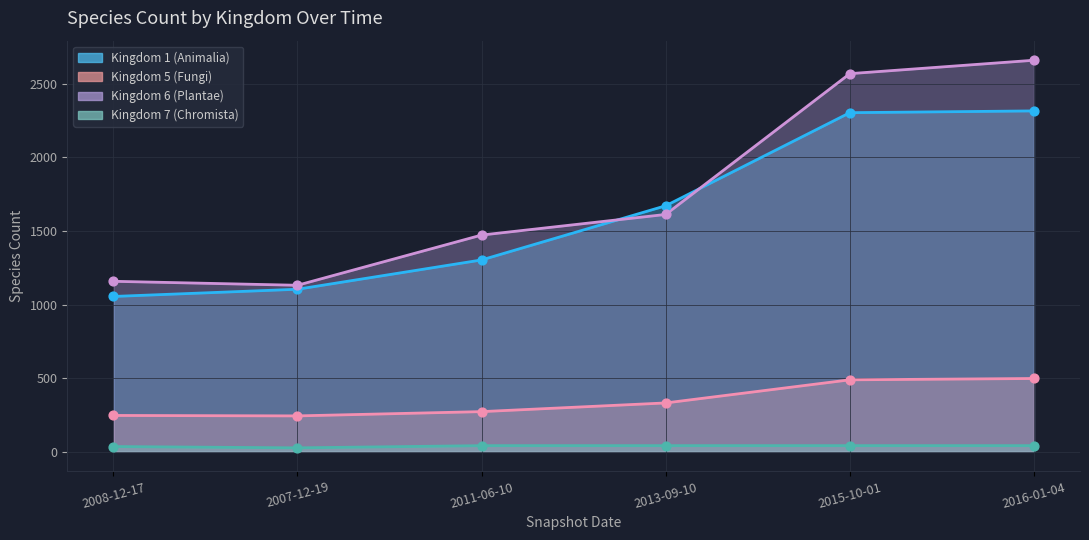

Which series has the largest total across all categories?

Kingdom 6 (Plantae)